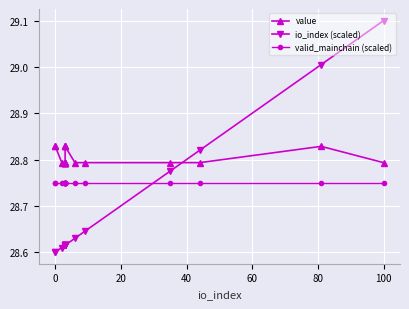

How many series are shown in this chart?

3